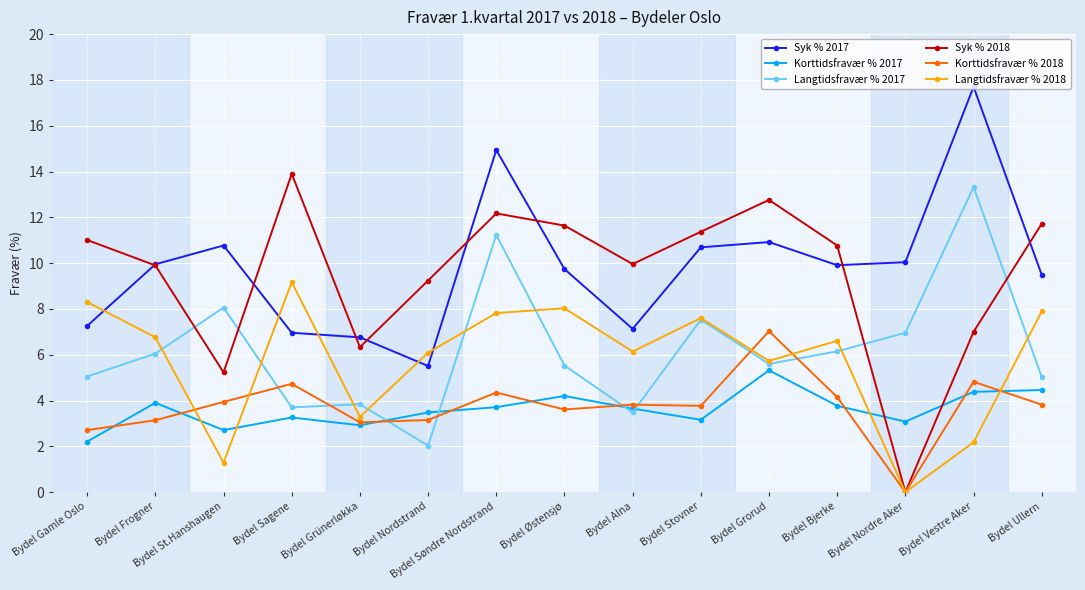

At which category does Syk % 2017 reach its first local peak?

Bydel St.Hanshaugen